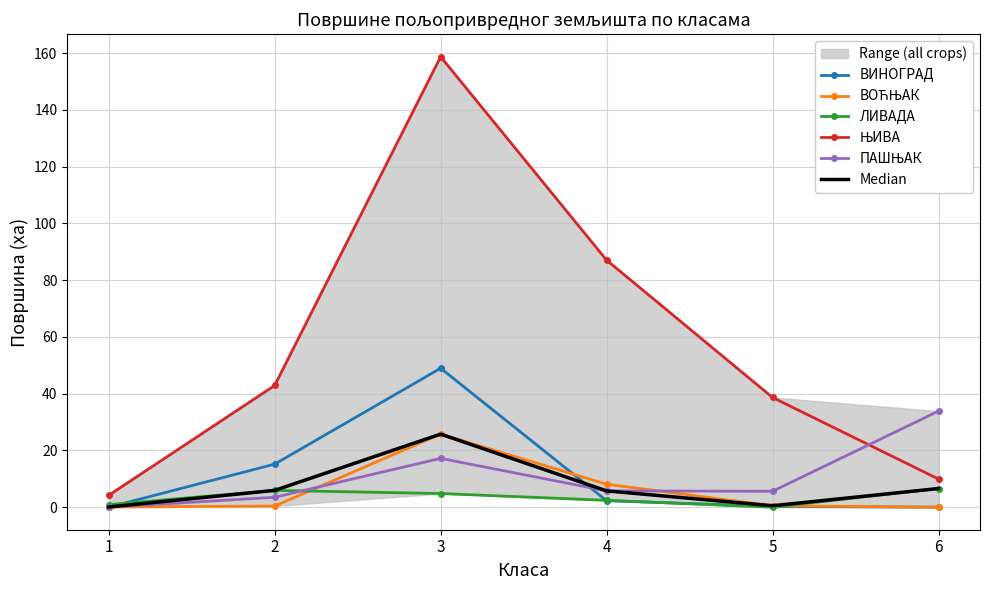

Reading right to left, list all the values displayed in this chart.

ВИНОГРАД: 6=0.0	5=0.3	4=2.3	3=49.0	2=15.2	1=0.0
ВОЋЊАК: 6=0.0	5=0.5	4=8.1	3=25.8	2=0.4	1=0.1
ЛИВАДА: 6=6.6	5=0.0	4=2.4	3=4.8	2=5.9	1=0.9
ЊИВА: 6=9.9	5=38.7	4=87.0	3=158.7	2=42.9	1=4.2
ПАШЊАК: 6=33.9	5=5.6	4=5.7	3=17.2	2=3.5	1=0.0
Median: 6=6.6	5=0.5	4=5.7	3=25.8	2=5.9	1=0.1